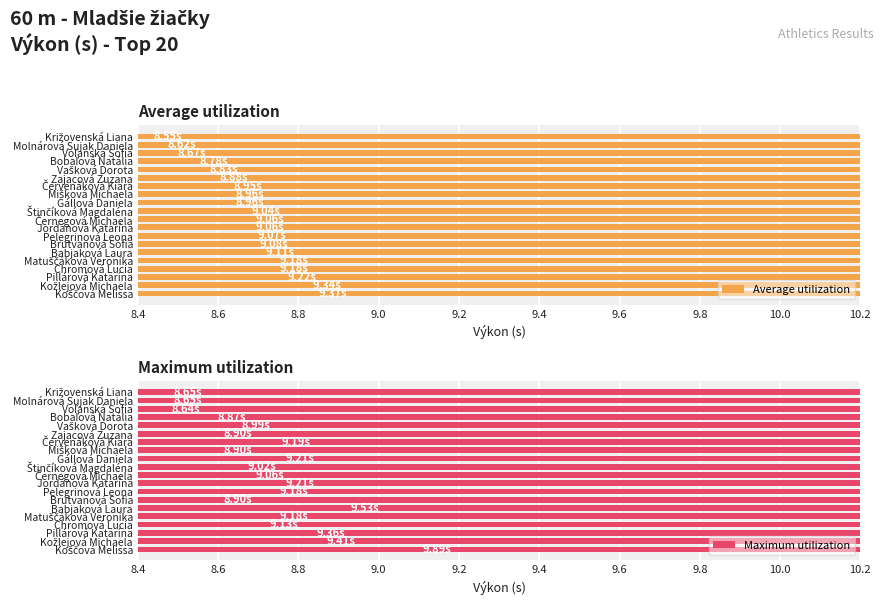

What is the average value of the Maximum utilization series?

9.1